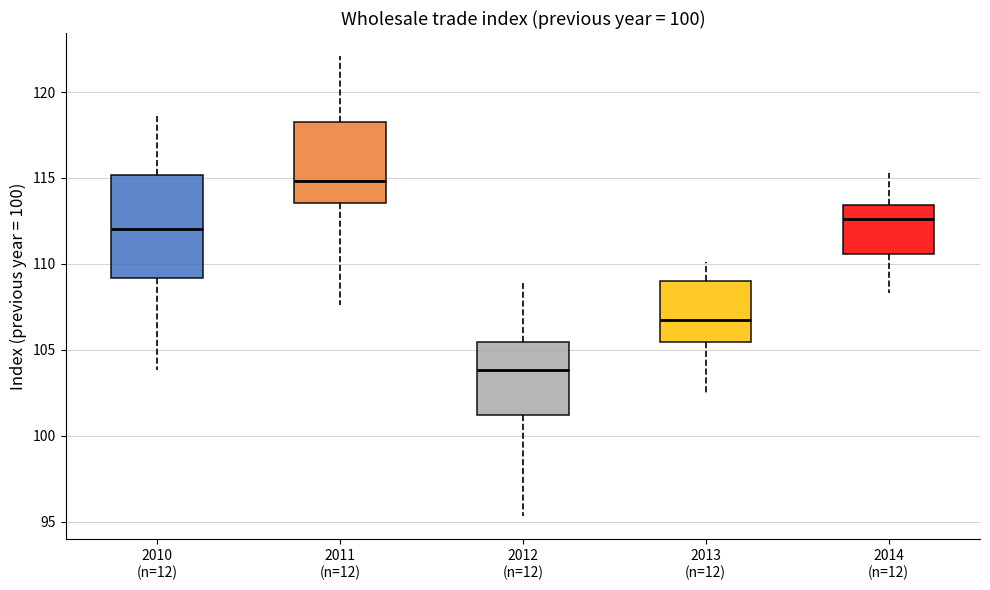

Reading left to right, transcribe this box plot: for each box, give where its median line is, the range the box spans, and where its two whiskers end, as read against the y-axis. The values are not printed on the chart, so give them approximately, as read against the axis.

2010 (n=12): median 112.0, box 109.0 to 115.0, whiskers 104.0 to 118.5
2011 (n=12): median 115.0, box 113.5 to 118.5, whiskers 107.5 to 122.0
2012 (n=12): median 104.0, box 101.0 to 105.5, whiskers 95.5 to 109.0
2013 (n=12): median 107.0, box 105.5 to 109.0, whiskers 102.5 to 110.0
2014 (n=12): median 112.5, box 110.5 to 113.5, whiskers 108.5 to 115.5